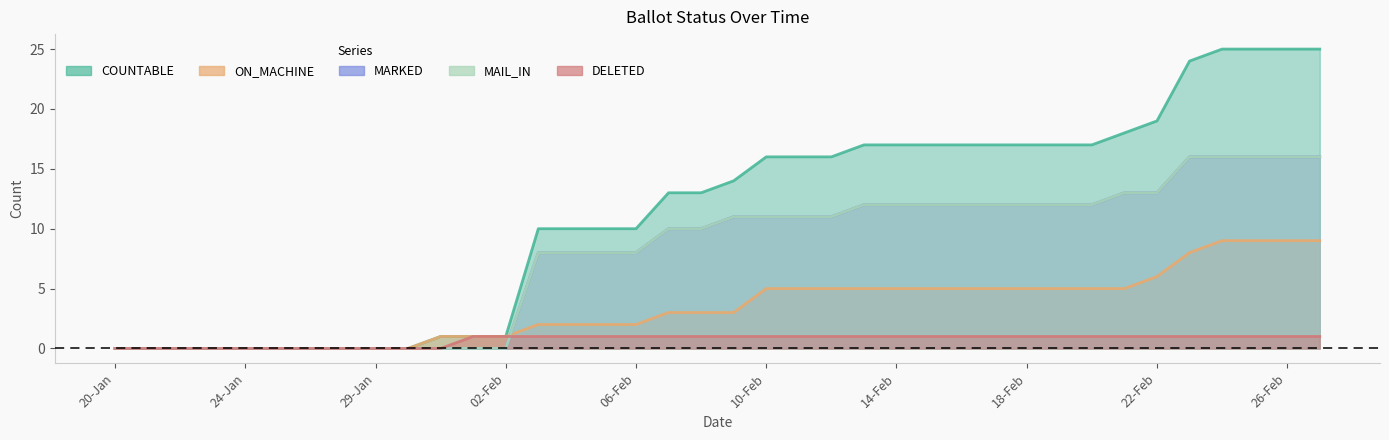

Count the number of data series in this chart.

5